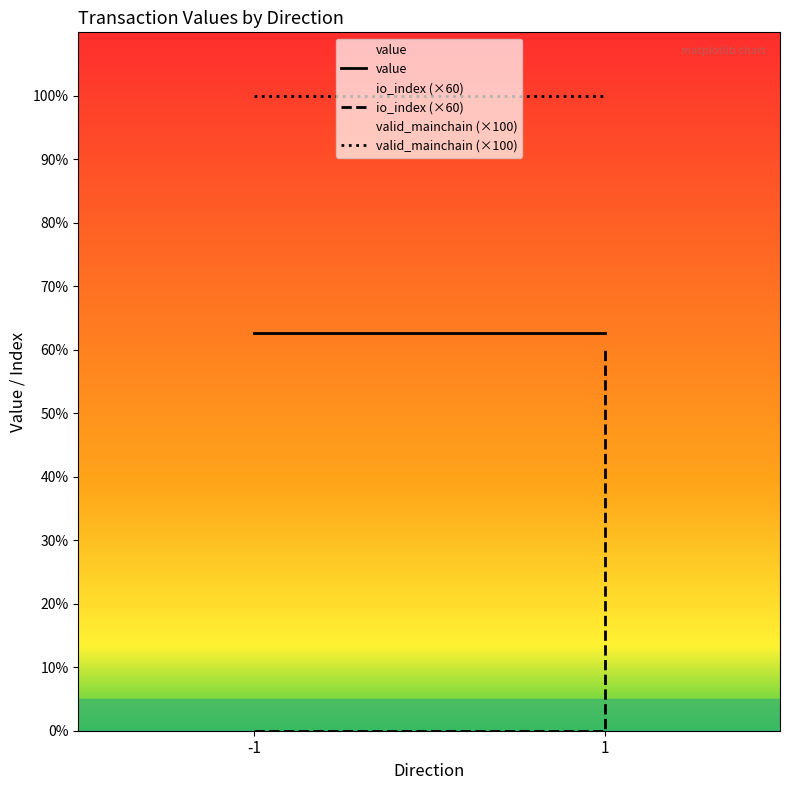

How many lines are shown in the chart?

3